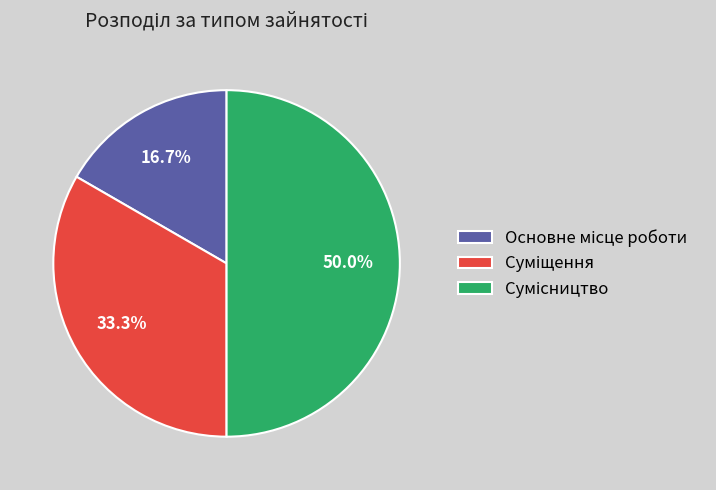

What is the change in value from Основне місце роботи to Суміщення?

+1